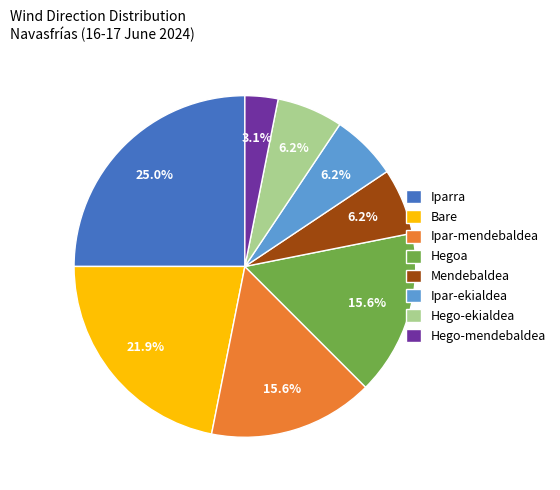

Does Hego-ekialdea represent more than half of the total?

No